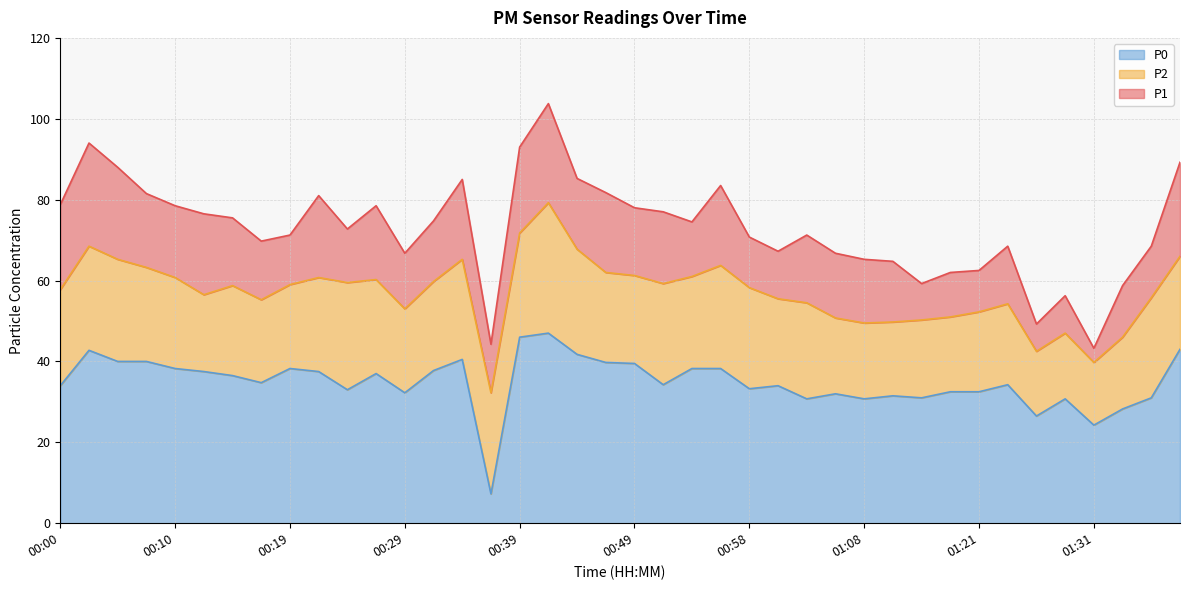

What is the total value across all series at 01:21?

62.5